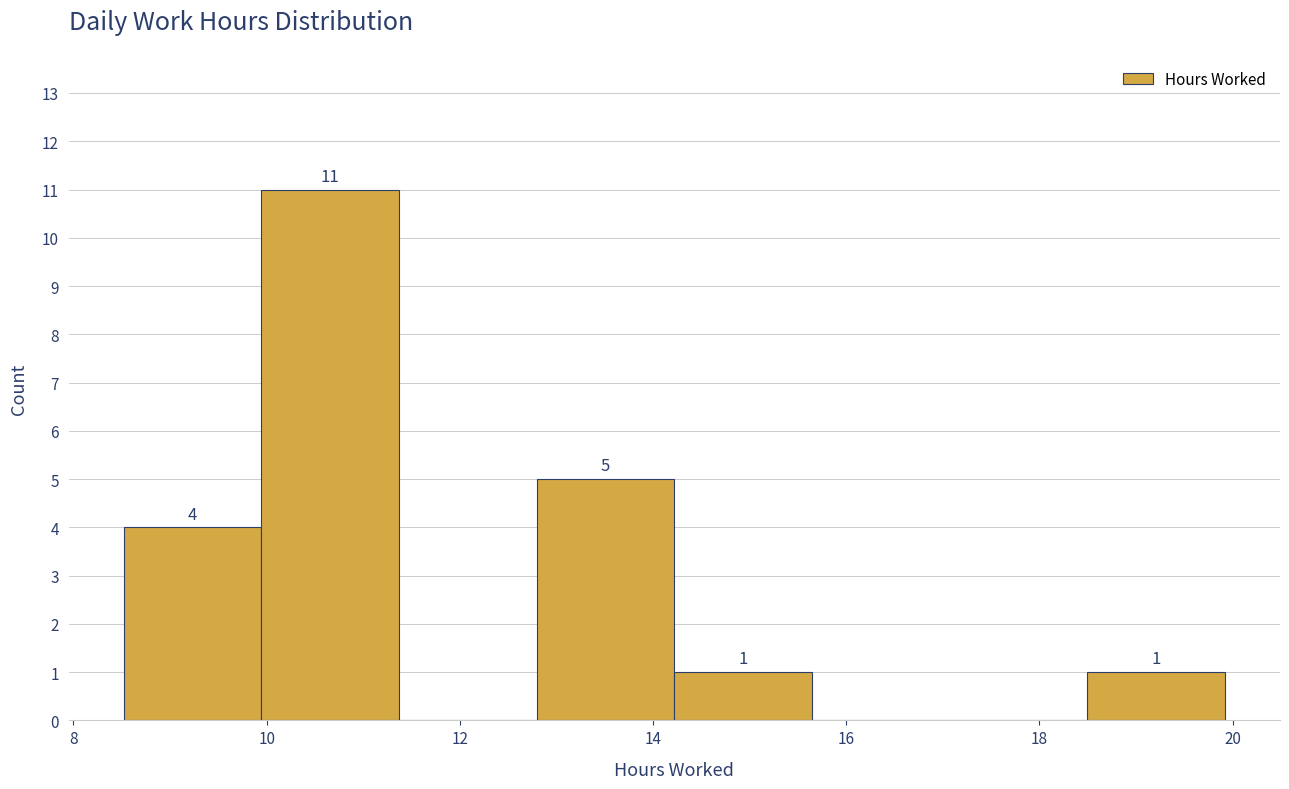

Which range on the x-axis has the tallest bar?

10.0 to 11.4